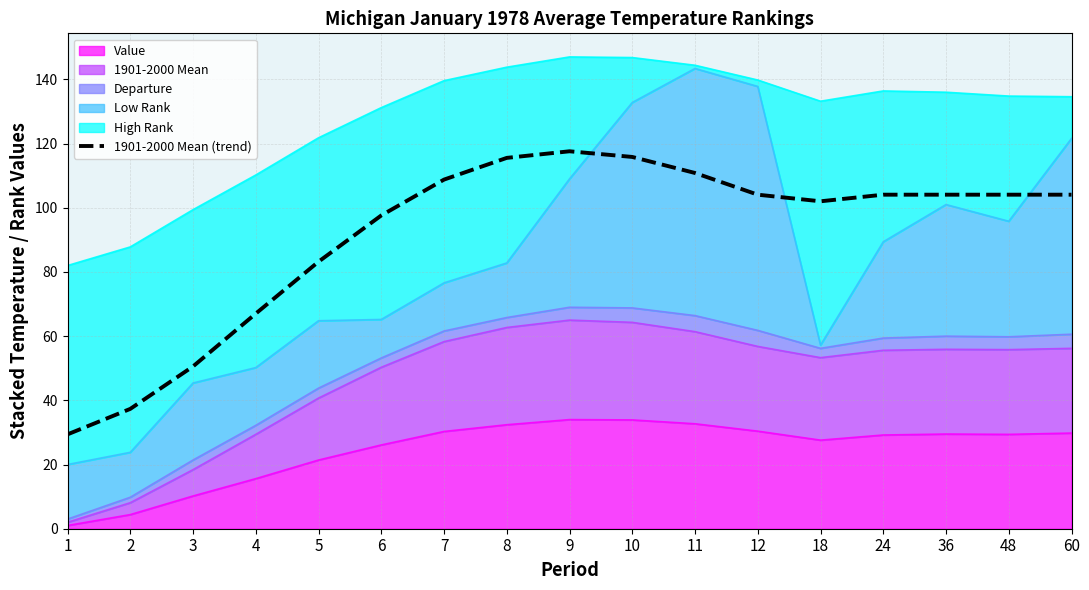

Is it true that the value at 48 is 61.3?

False